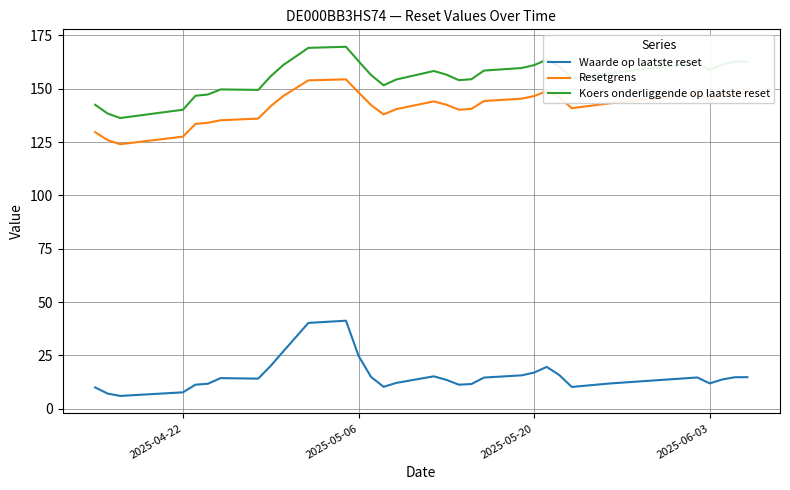

Does the chart display data point markers on the line(s)?

No